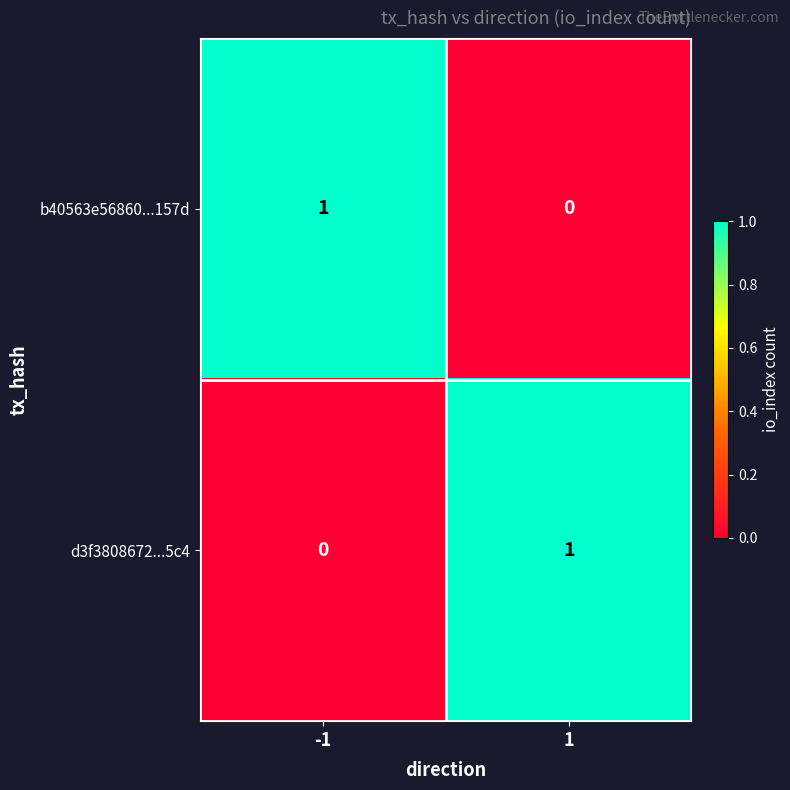

Reading left to right, extract all data points from this chart.

b40563e56860...157d: 1	0
d3f3808672...5c4: 0	1